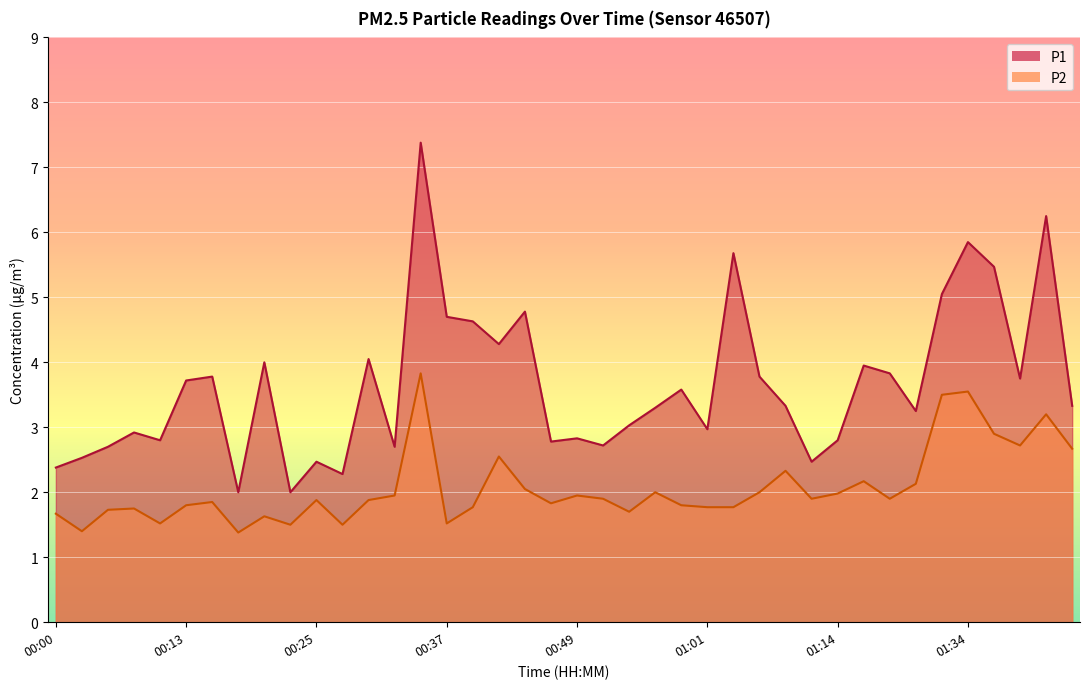

Is the value of P2 at 01:01 greater than the value of P1 at 00:22?

No